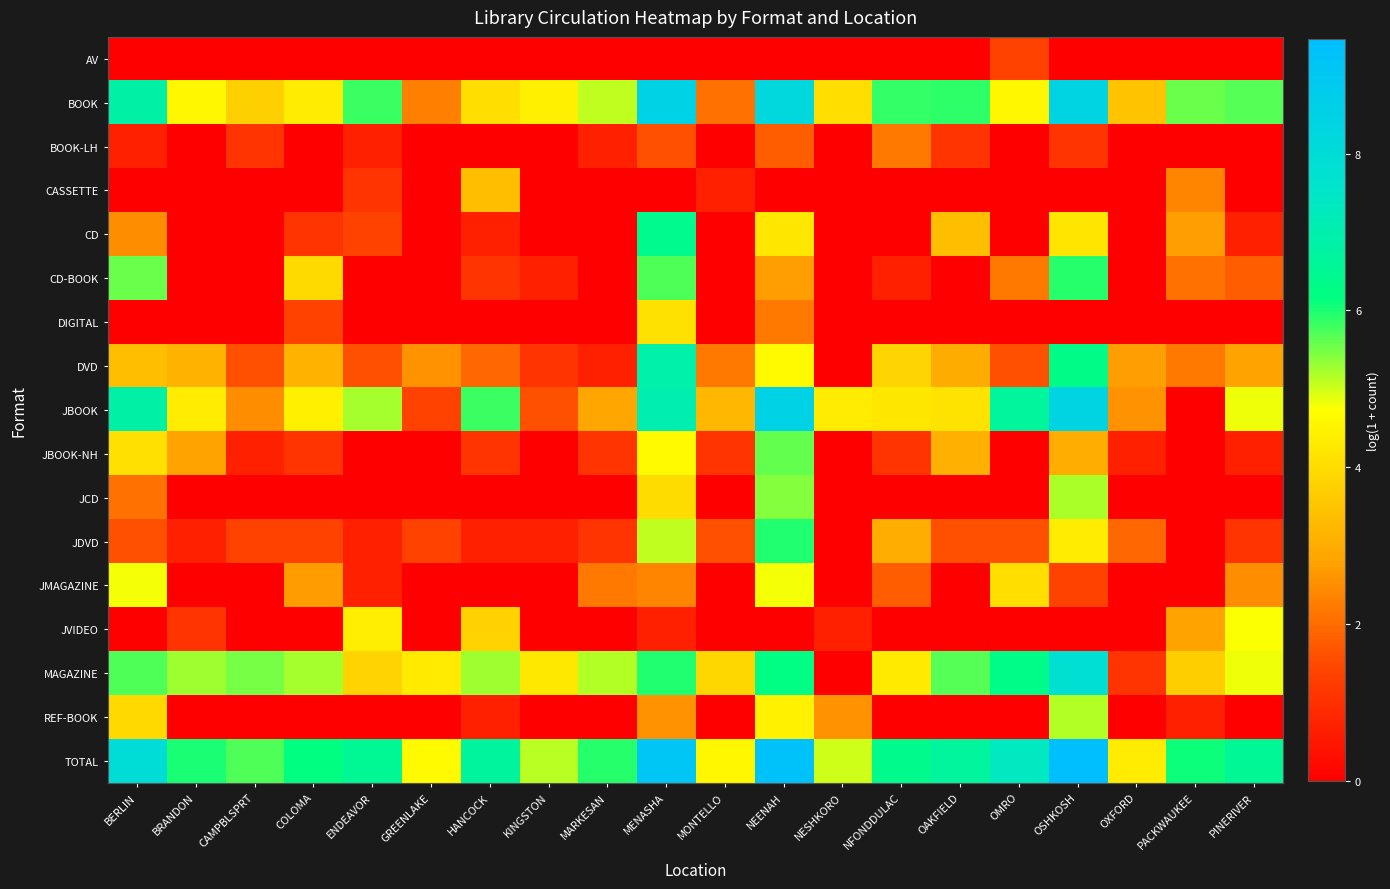

Which label corresponds to the largest value in the chart?

OSHKOSH